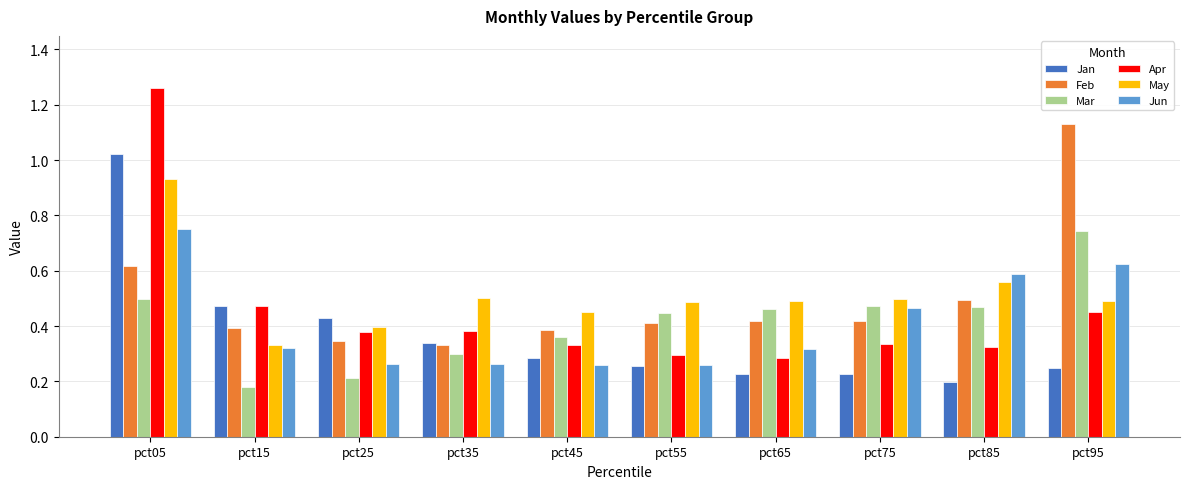

What is the sum of the Feb values at pct45 and pct75?

0.8